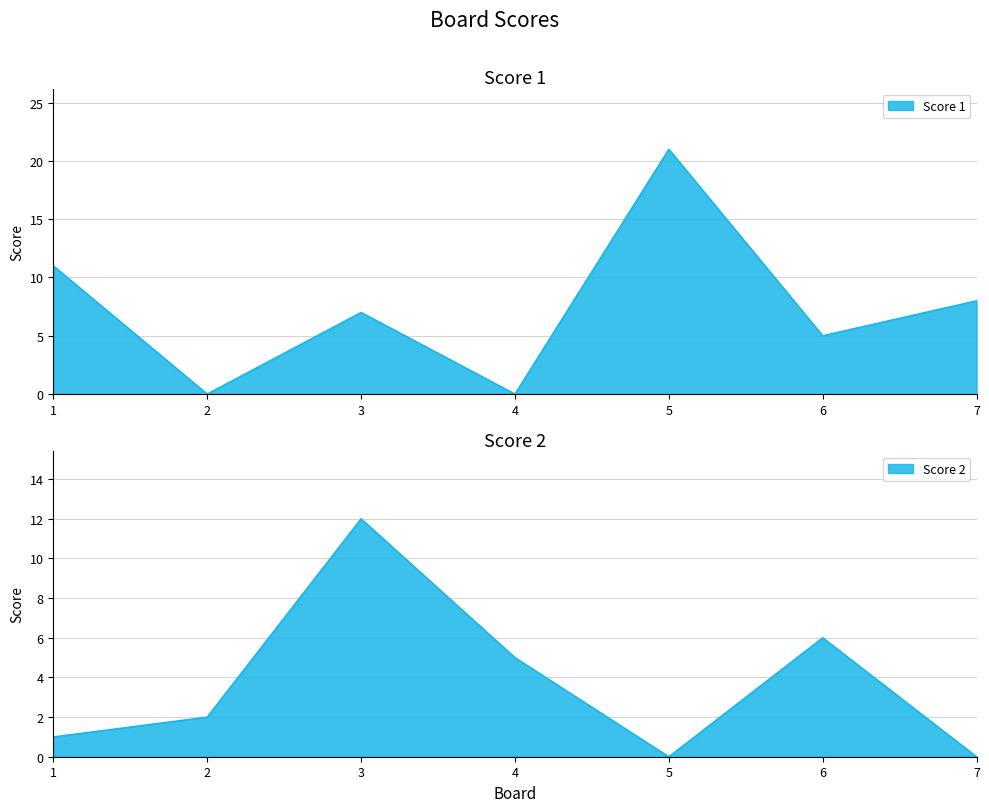

What is the value of the Score 1 point at the 1st from the left?

11